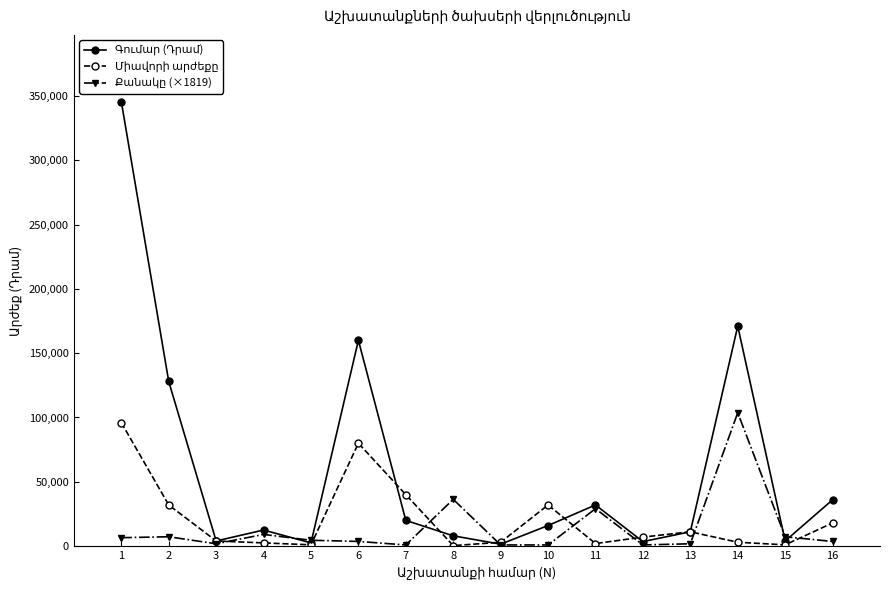

Reading left to right, extract all data points from this chart.

Գումար (Դրամ): 345600.0	128000.0	4000.0	12500.0	2500.0	160000.0	20000.0	8000.0	1500.0	16000.0	32000.0	3500.0	11149.0	171000.0	4000.0	36000.0
Միավորի արժեքը: 96000.0	32000.0	4000.0	2500.0	1000.0	80000.0	40000.0	400.0	3000.0	32000.0	2000.0	7000.0	11149.0	3000.0	1000.0	18000.0
Քանակը (×1819): 6548.2	7275.8	1818.9	9094.7	4547.4	3637.9	909.5	36378.9	909.5	909.5	29103.2	909.5	1818.9	103680.0	7275.8	3637.9